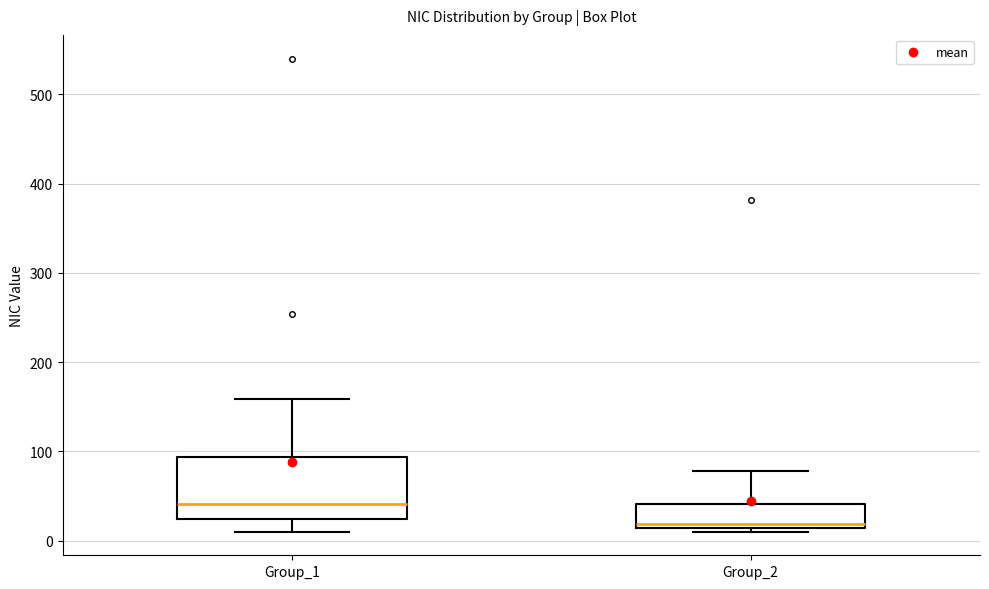

Reading left to right, transcribe this box plot: for each box, give where its median line is, the range the box spans, and where its two whiskers end, as read against the y-axis. The values are not printed on the chart, so give them approximately, as read against the axis.

Group_1: median 40, box 20 to 90, whiskers 10 to 160
Group_2: median 20, box 10 to 40, whiskers 10 (just below the box's lower edge) to 80